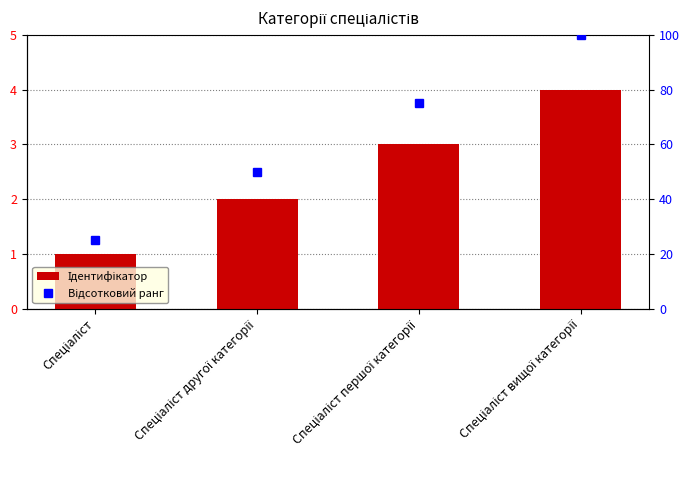

What is the label of the 2nd bar from the left?

Спеціаліст другої категорії